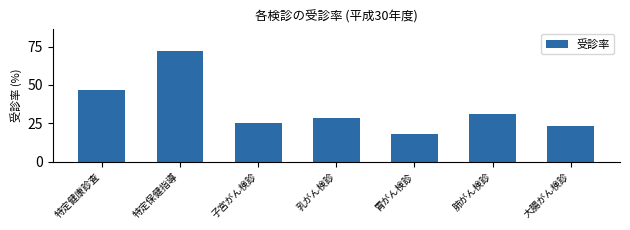

Reading left to right, what are all the values shown in this chart?

46.6	72.2	25.2	28.5	17.8	30.9	23.4